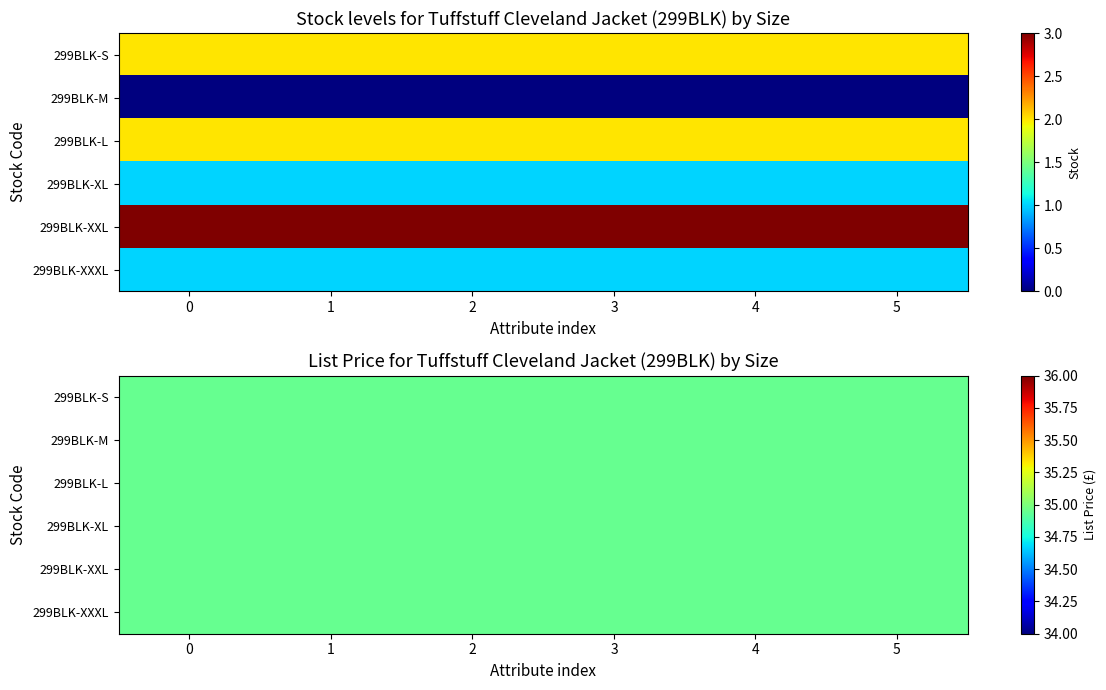

Which series has the widest spread of values?

299BLK-S